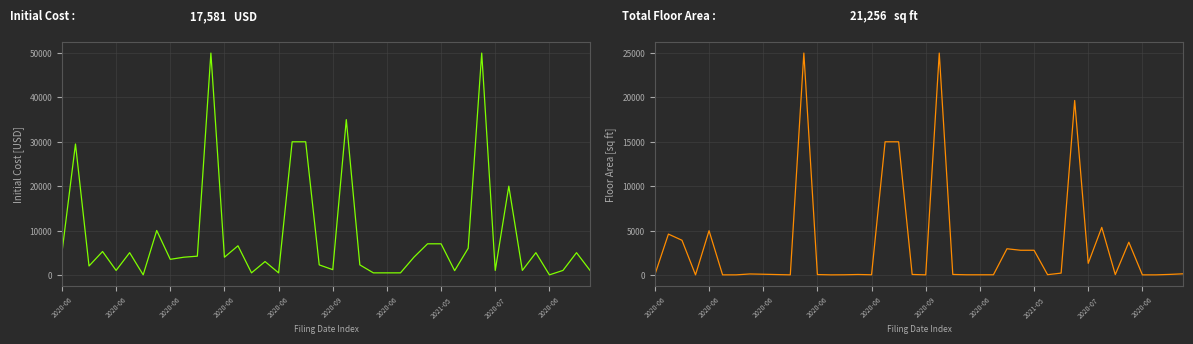

Between 24 and 18, which is larger?

18